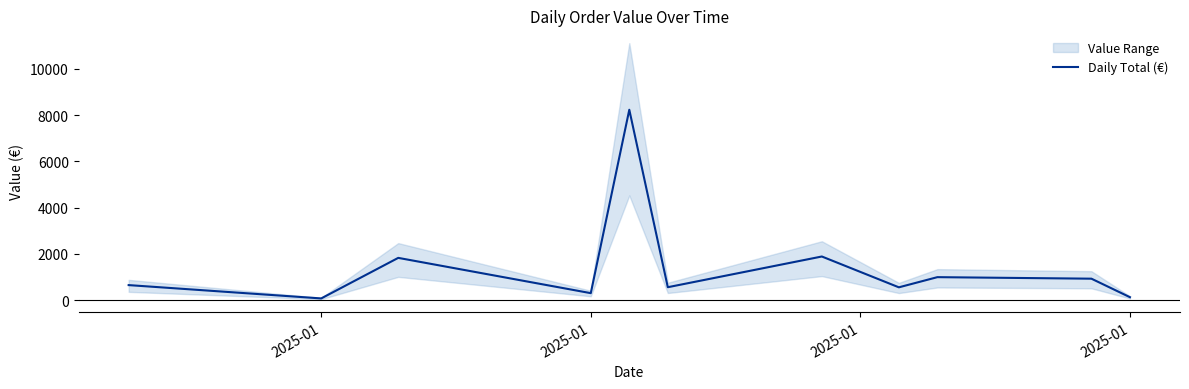

True or false: there are more than 0 points higher than both neighbors.

True